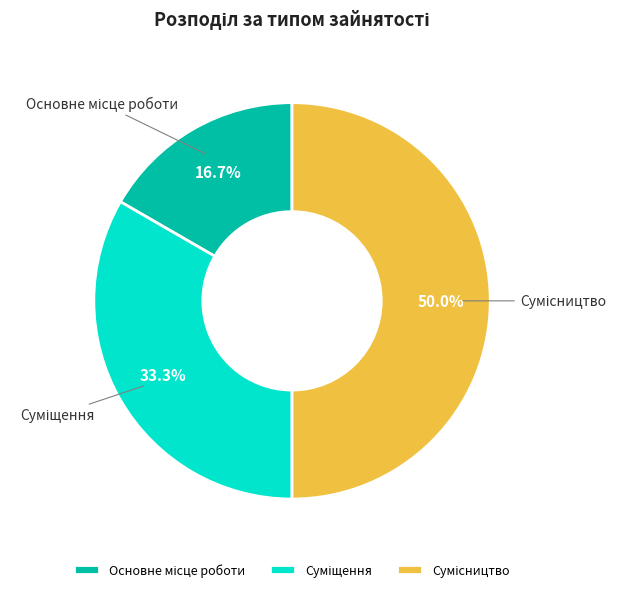

Does Основне місце роботи account for over 50% of the chart?

No